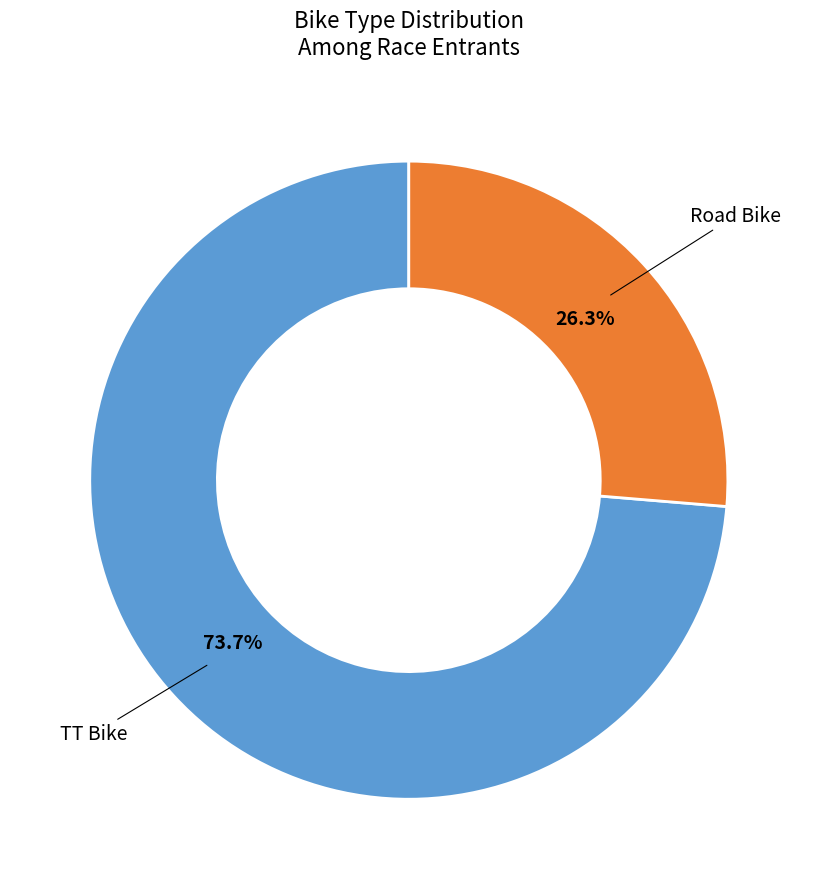

Does any single category account for the majority?

Yes